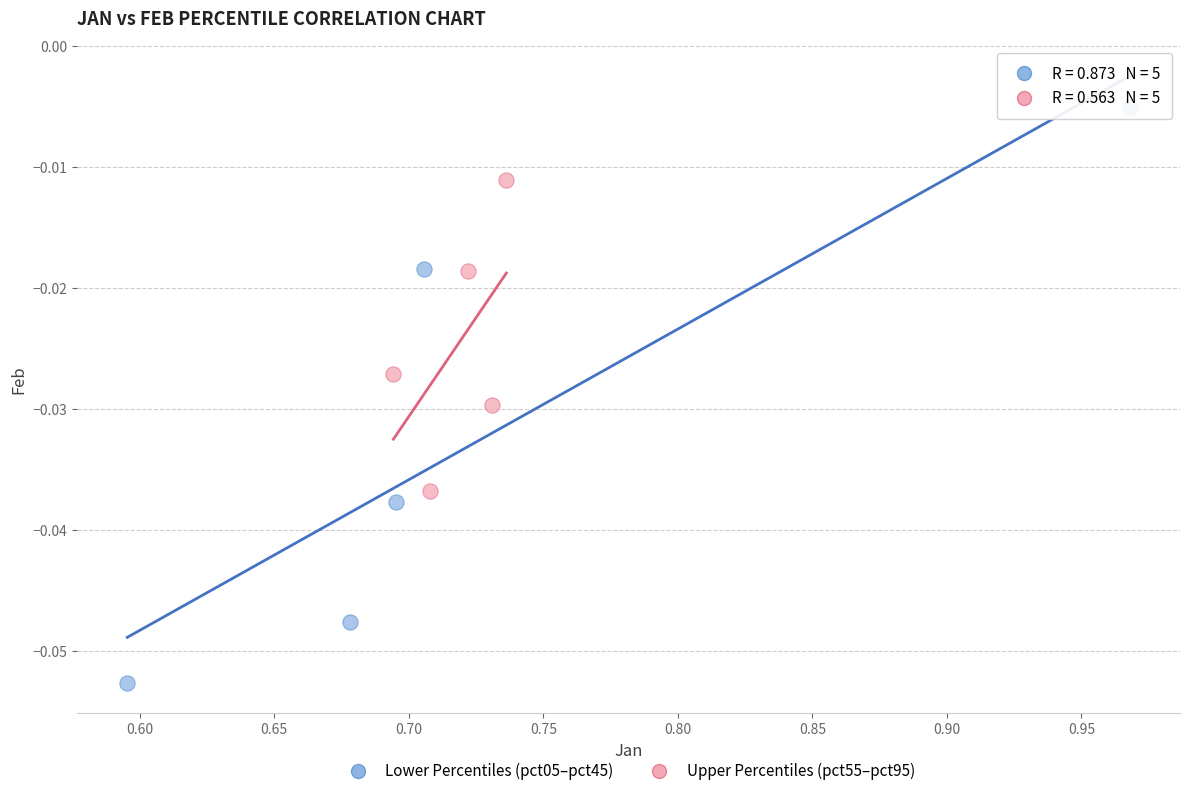

Which series has the largest Y range (max minus min)?

Lower Percentiles (pct05–pct45)